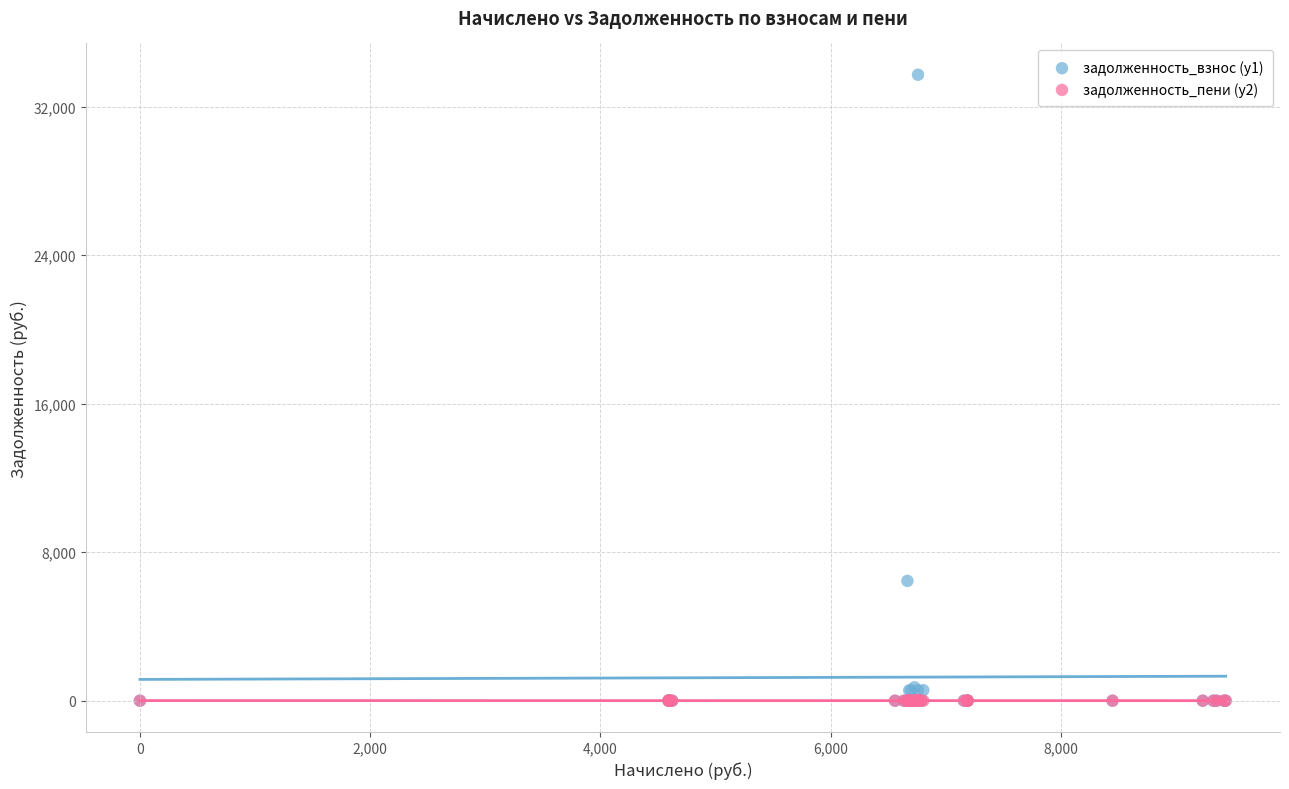

Across all series, what Y value is closest to 16863?

6455.5